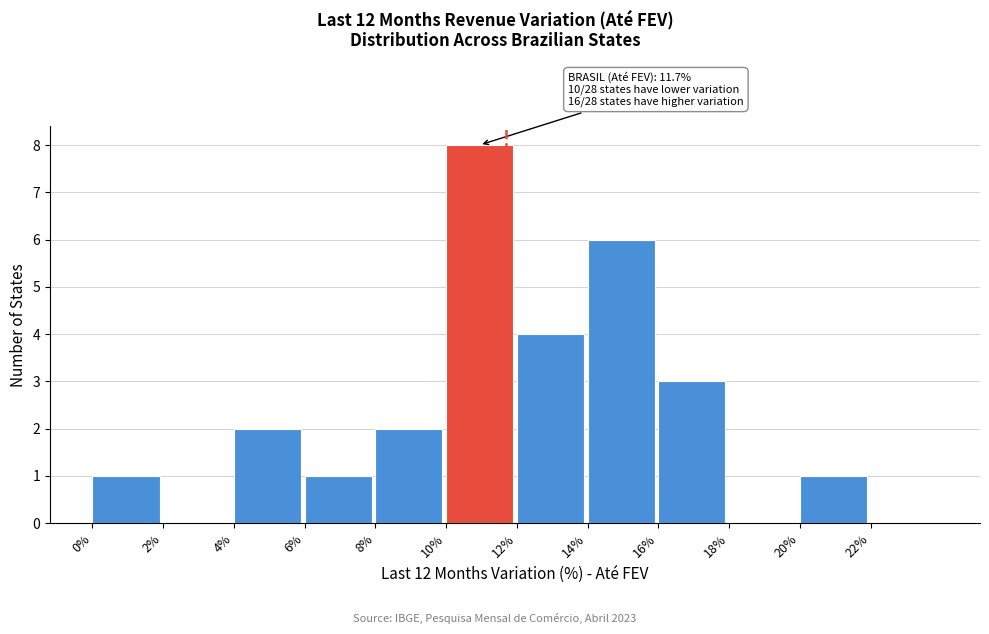

Which range on the x-axis has the tallest bar?

10 to 12